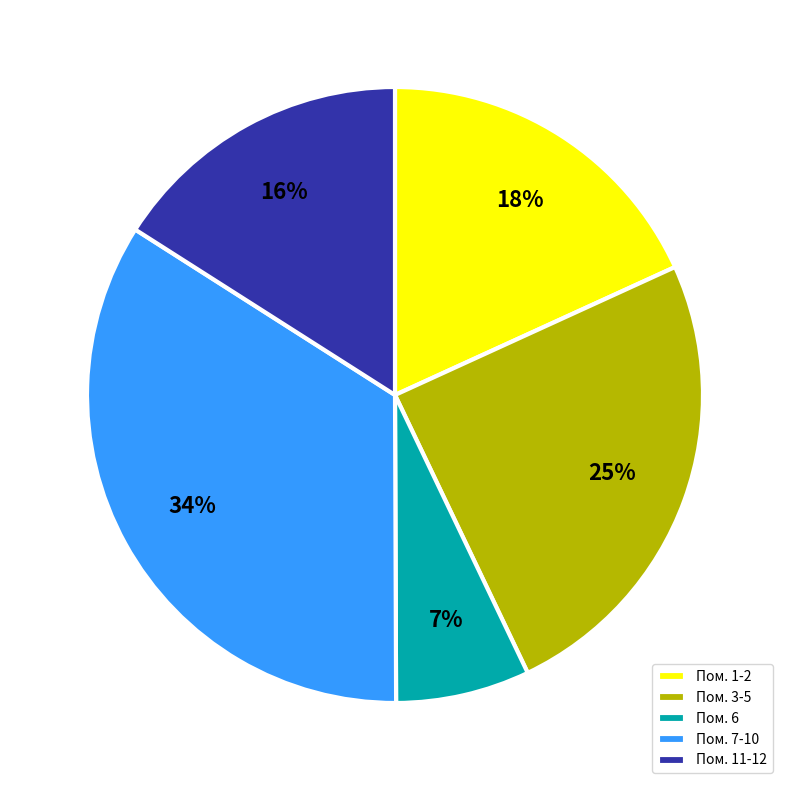

Between Пом. 11-12 and Пом. 7-10, which is larger?

Пом. 7-10